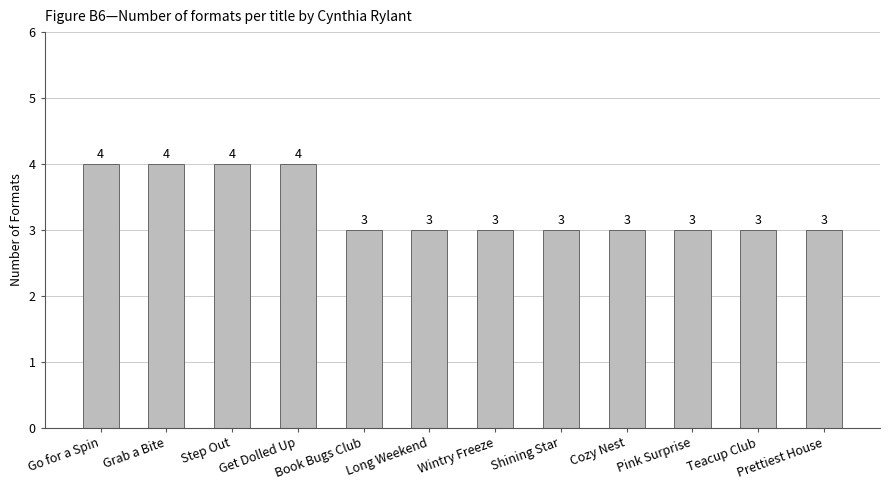

What is the minimum value shown in the chart?

3